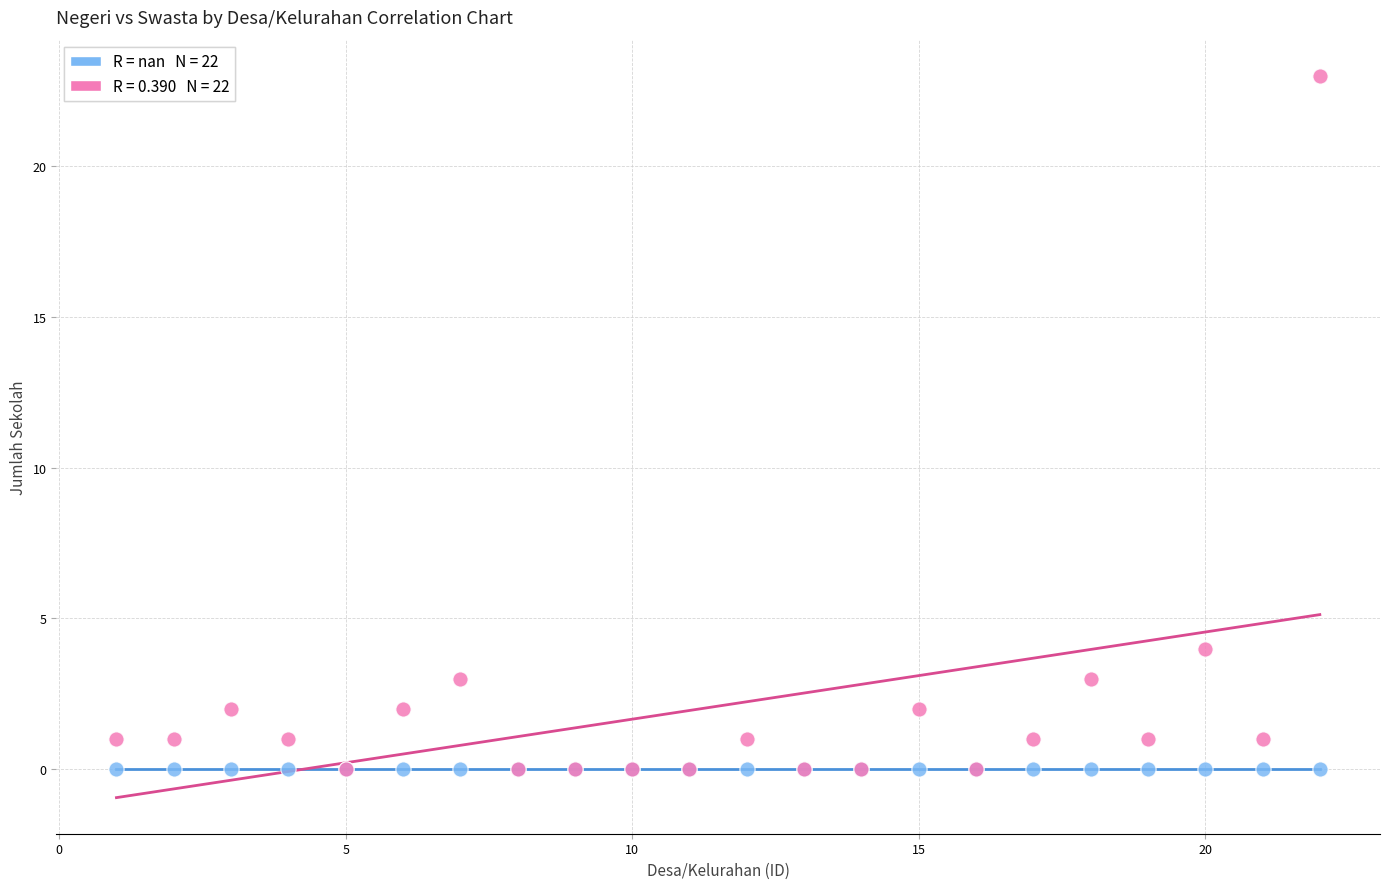

Across all series, what Y value is closest to 11?

4